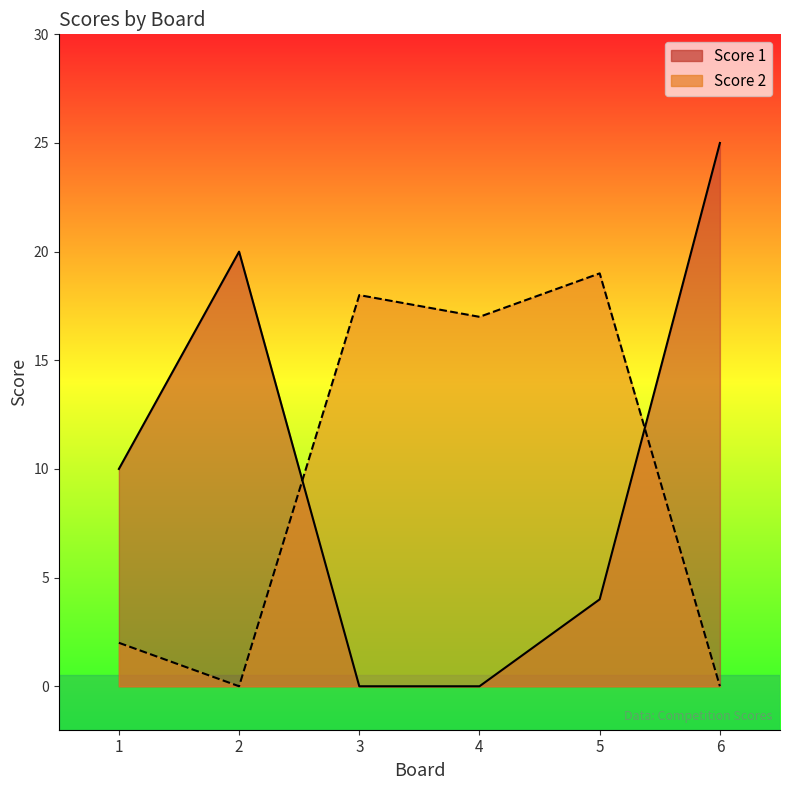

At which label is Score 2 closest to 9?

1